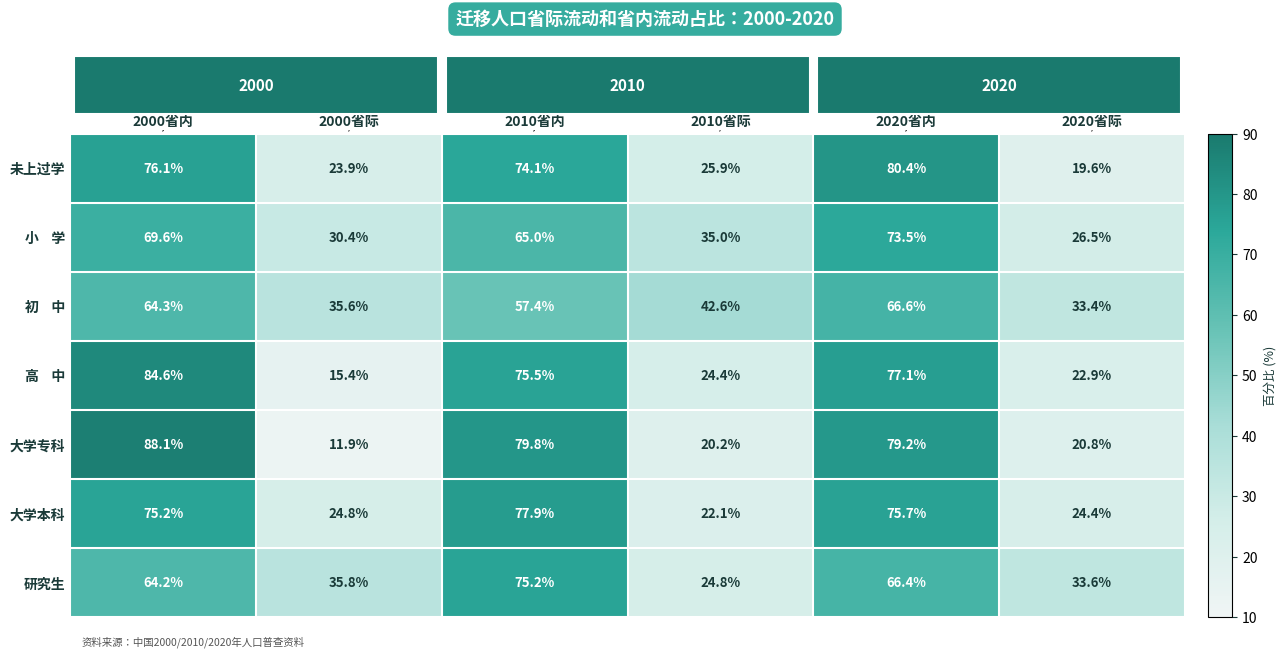

What is the spread (max minus min) of values at 2000省际?

23.9